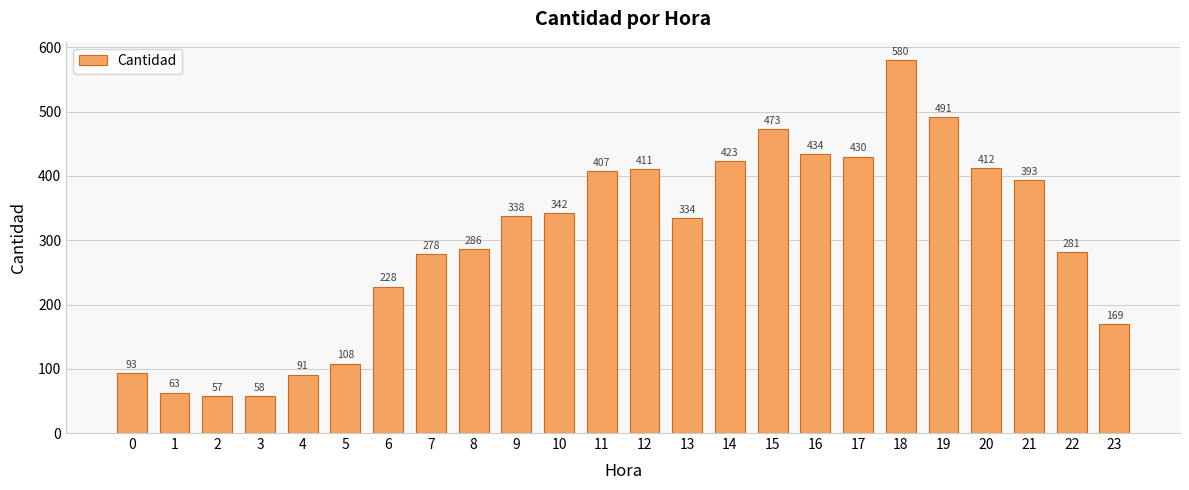

What is the maximum value shown in the chart?

580